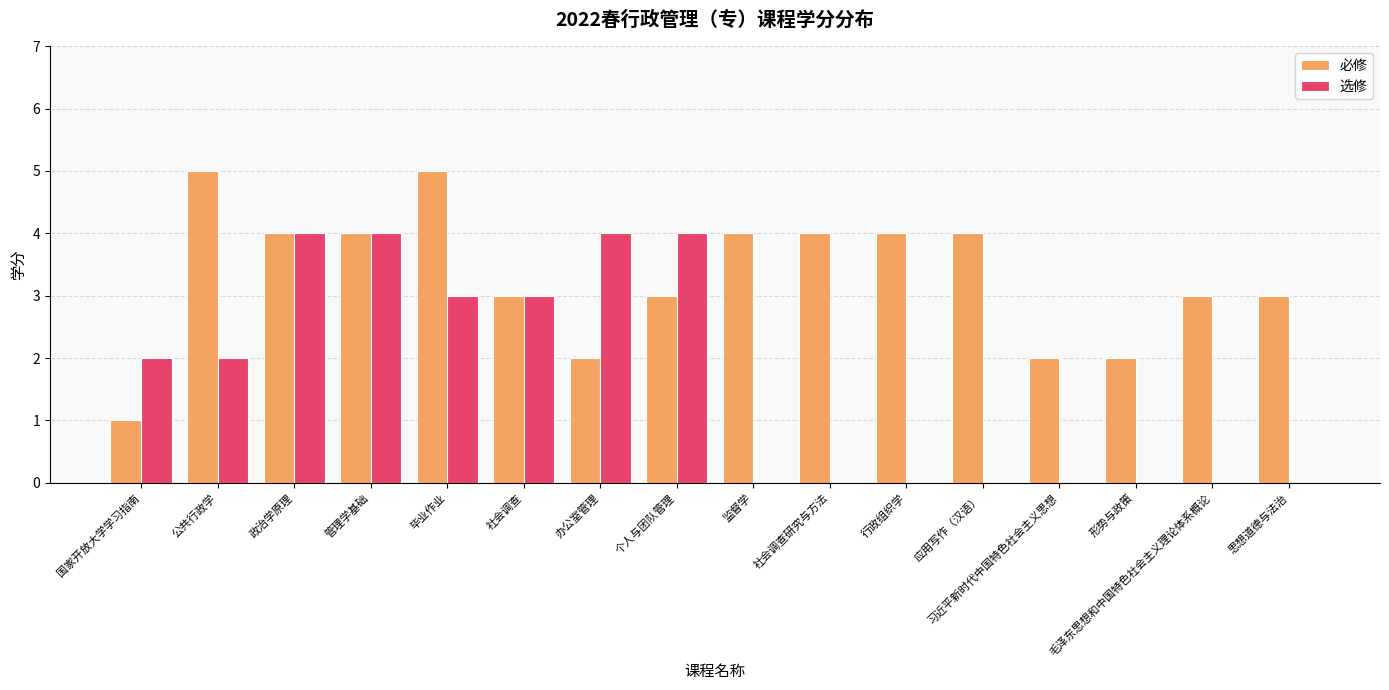

How many groups of bars are there?

16